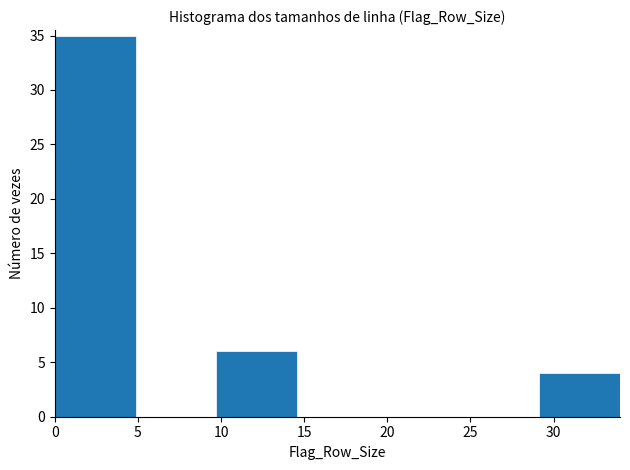

Over which range of the x-axis is the bar tallest?

0.0 to 5.0